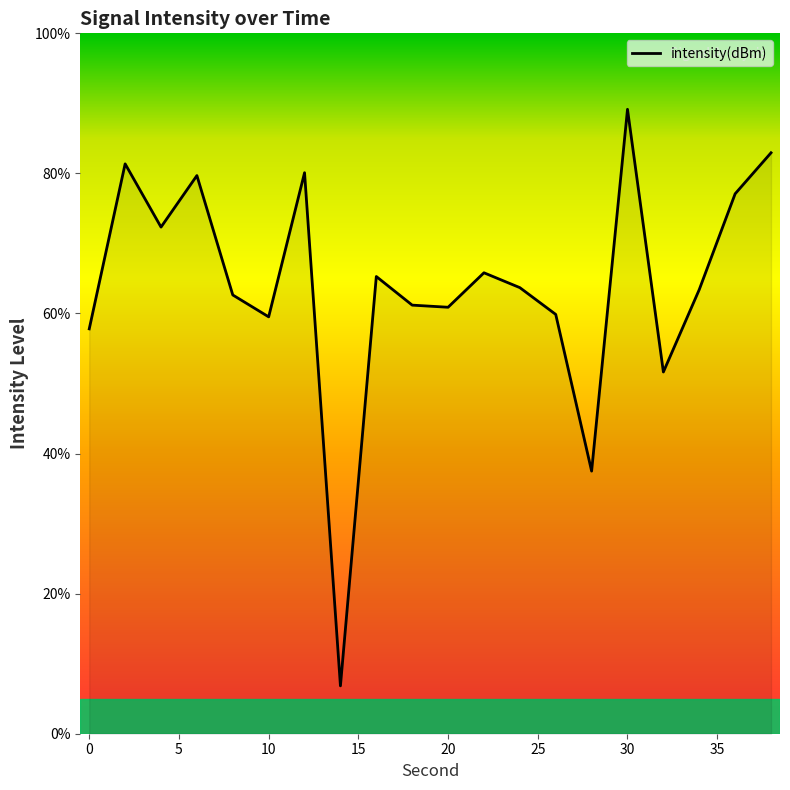

What is the maximum value shown in the chart?

89.2